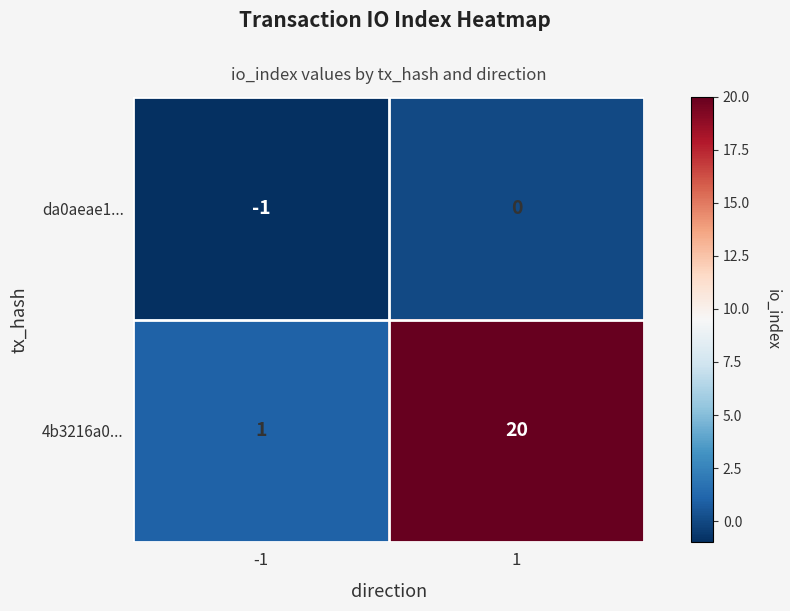

What is the sum of all 4b3216a0... values?

21